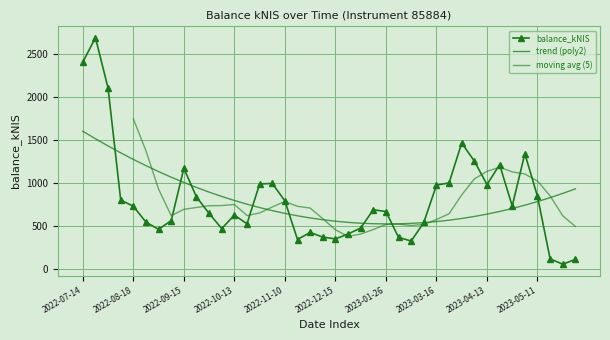

What is the difference between the values at 2023-04-04 and 2022-09-15?

84.2